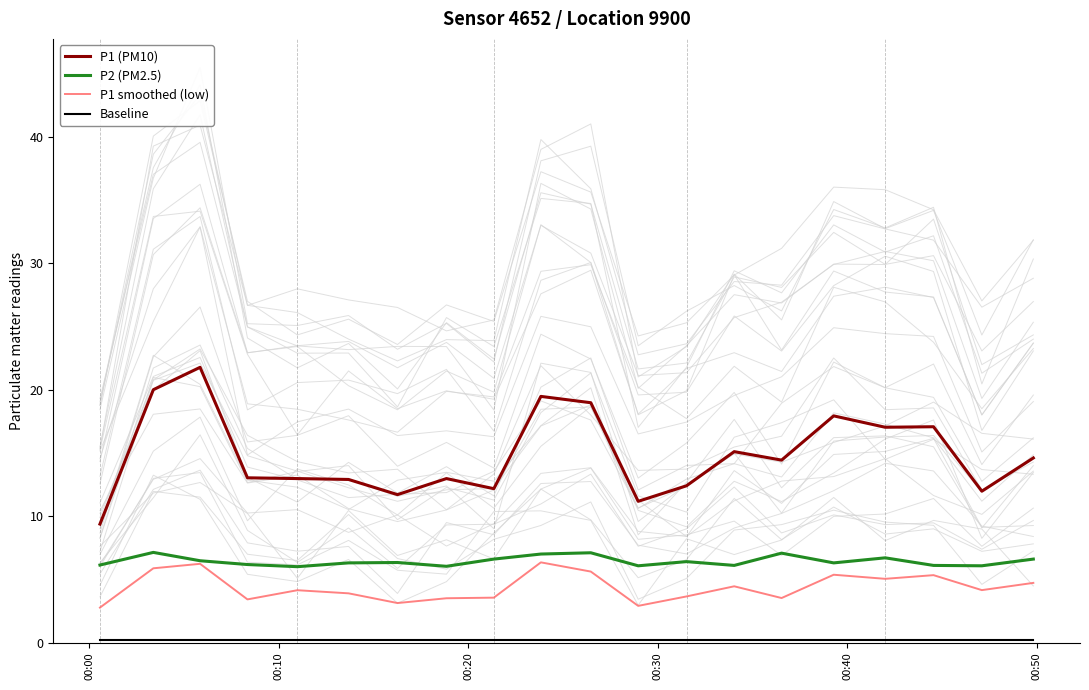

What is the smallest value displayed?

0.2